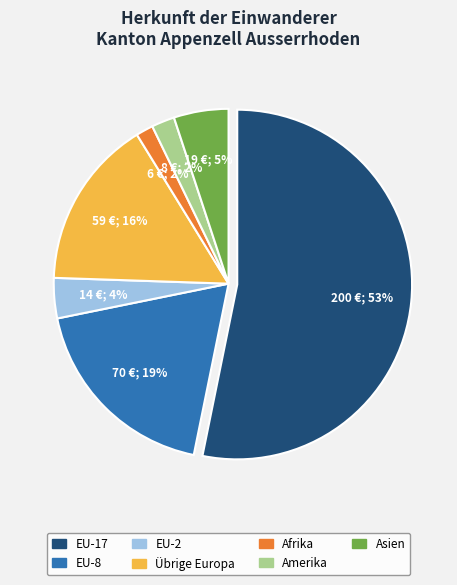

Is it true that Amerika is 2% of the pie?

True